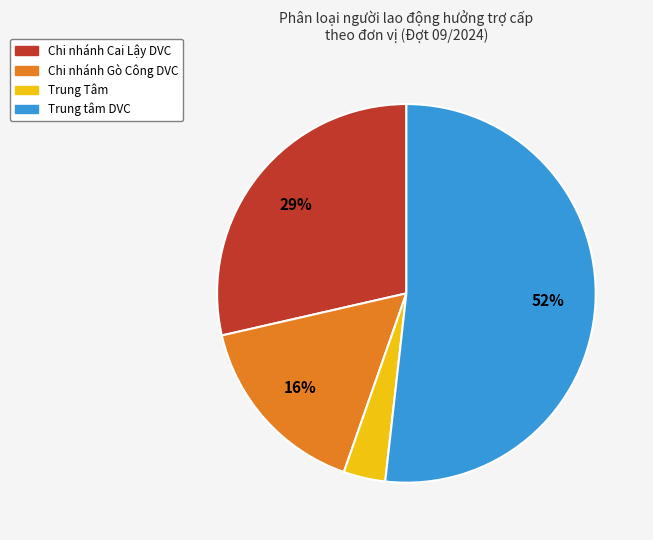

Combined, do Chi nhánh Gò Công DVC and Trung tâm DVC account for over 50%?

Yes